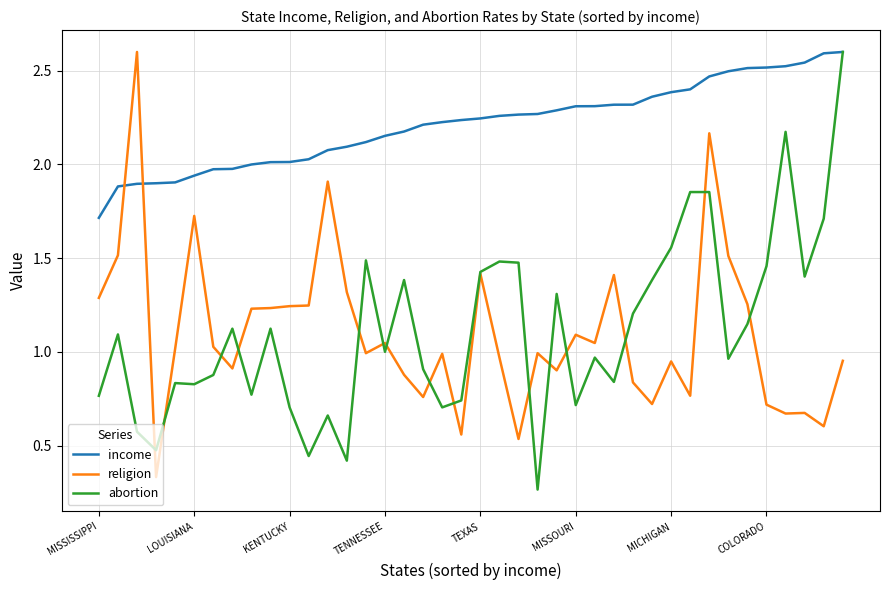

What is the highest value of the religion series?

2.6